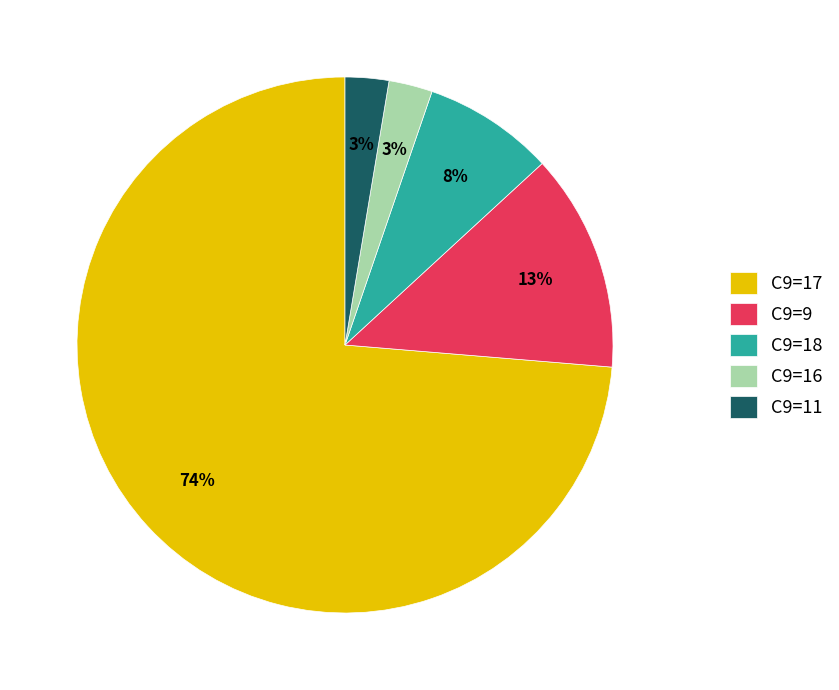

To the nearest percent, what percentage of the pie is C9=11?

3%